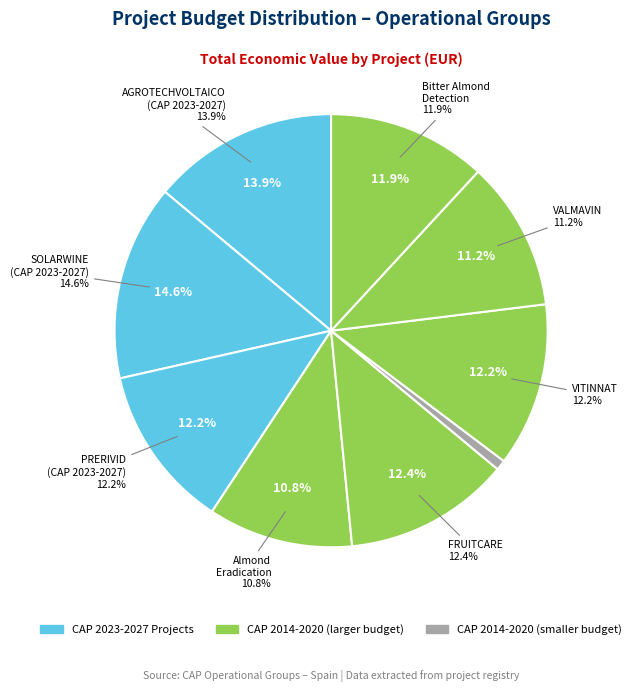

To the nearest percent, what is the difference between the Bitter Almond Detection and VALMAVIN slice percentages?

1%